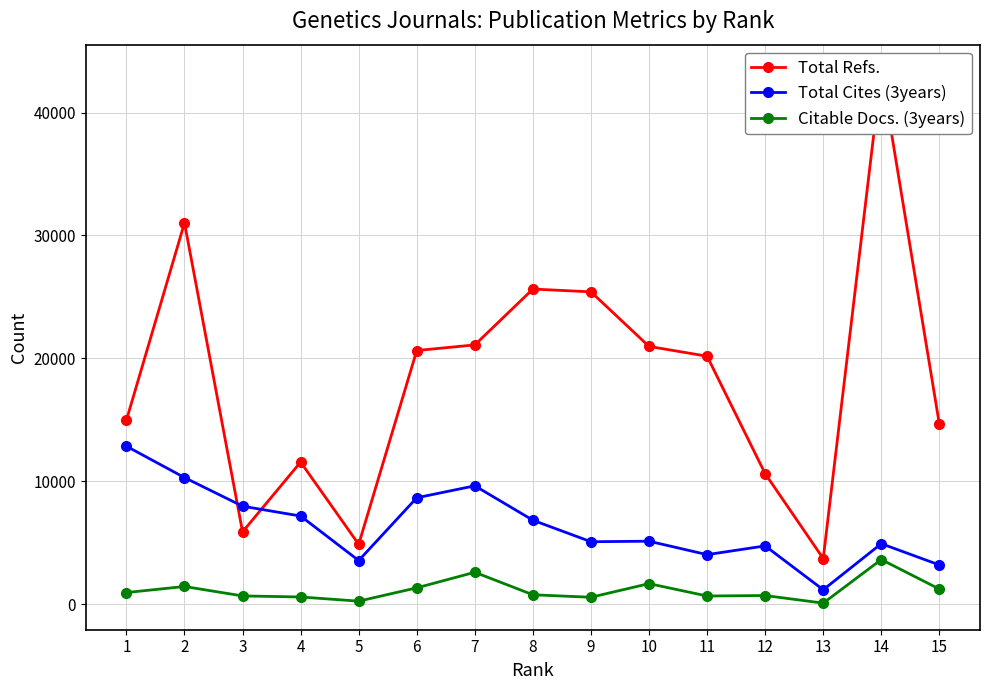

What is the total value across all series at 12?

16032